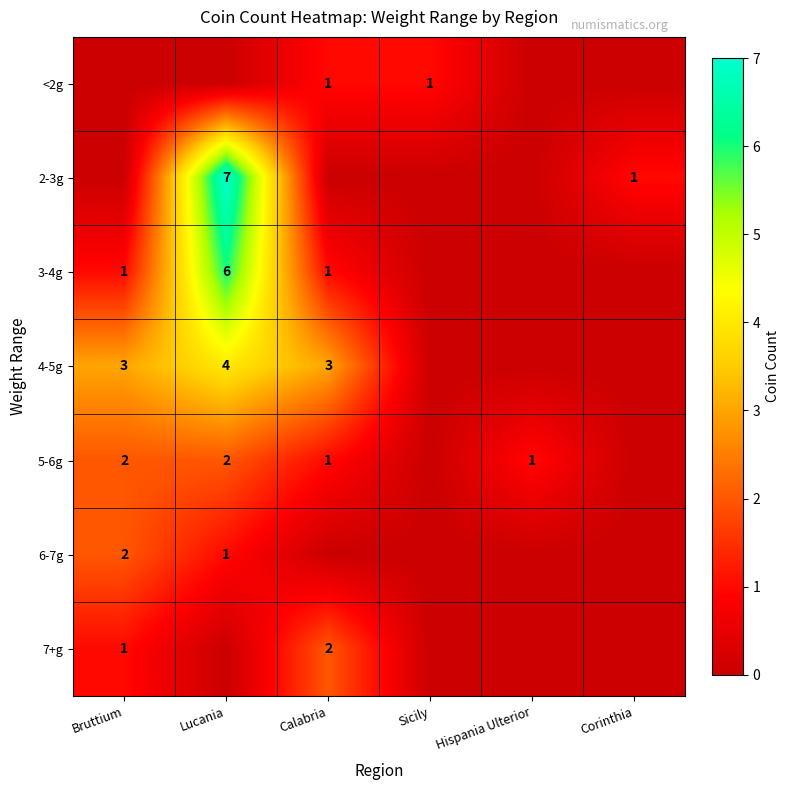

The value of 4-5g at Calabria is 3. True or false?

True